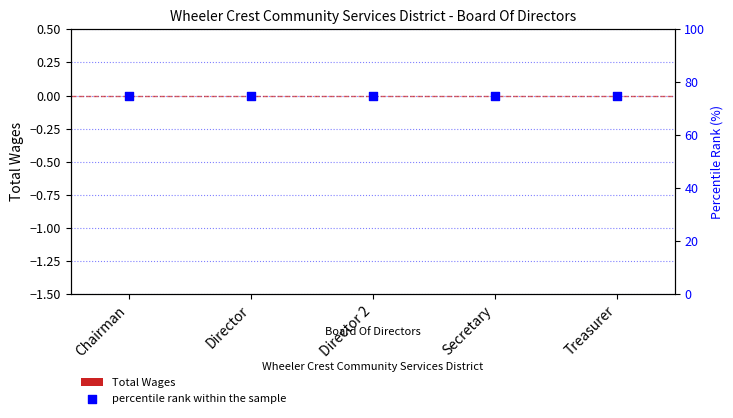

Which series reaches the maximum Y coordinate?

percentile rank within the sample